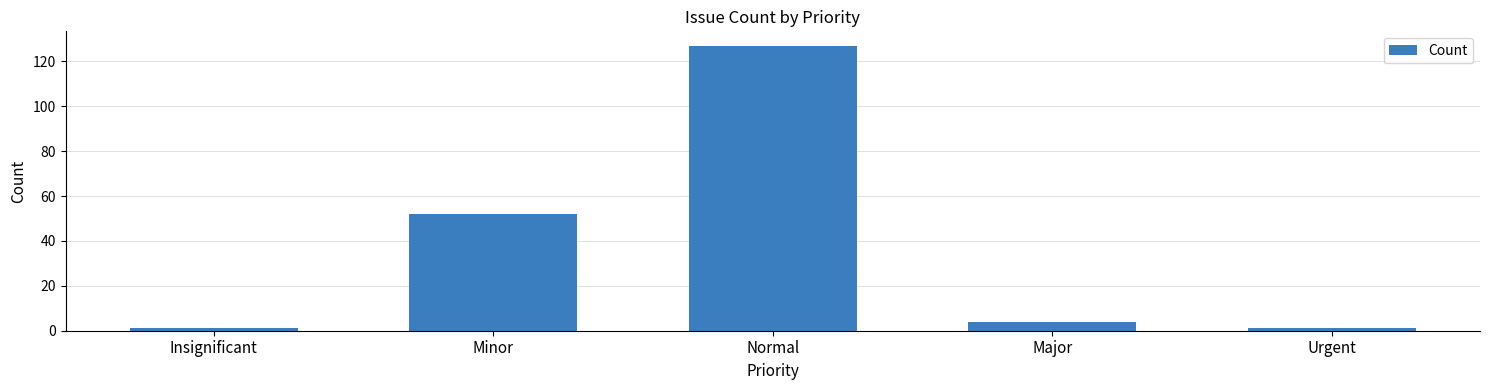

The value at Normal is 166. True or false?

False